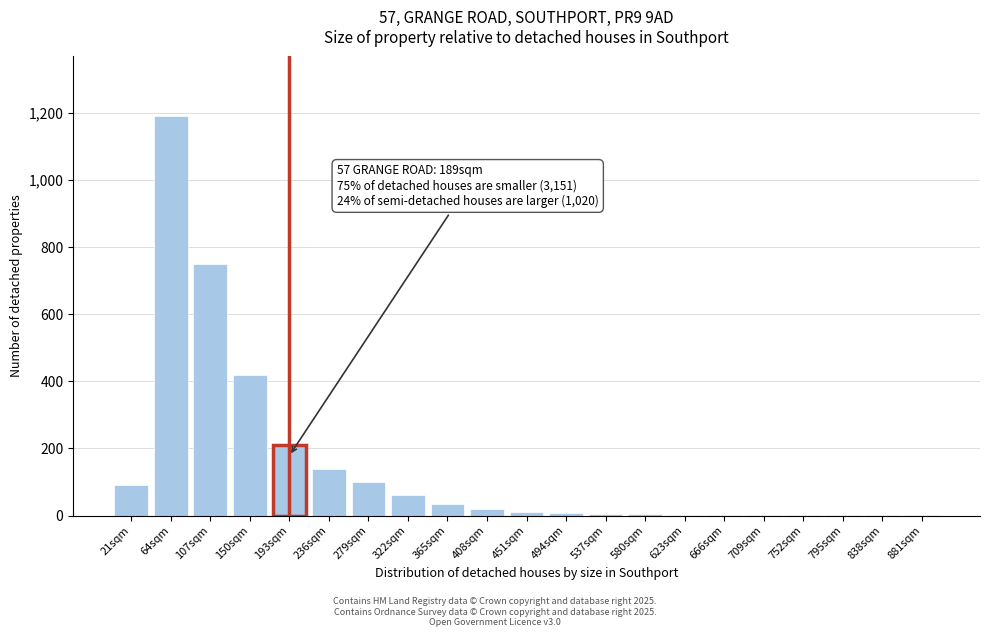

What is the greatest value displayed?

1190